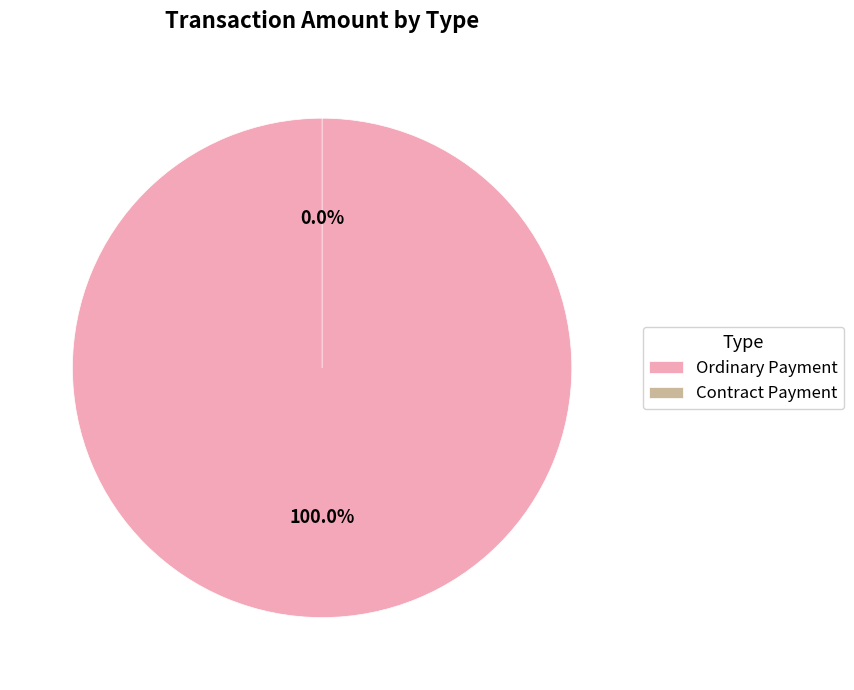

Which slice is the largest?

Ordinary Payment